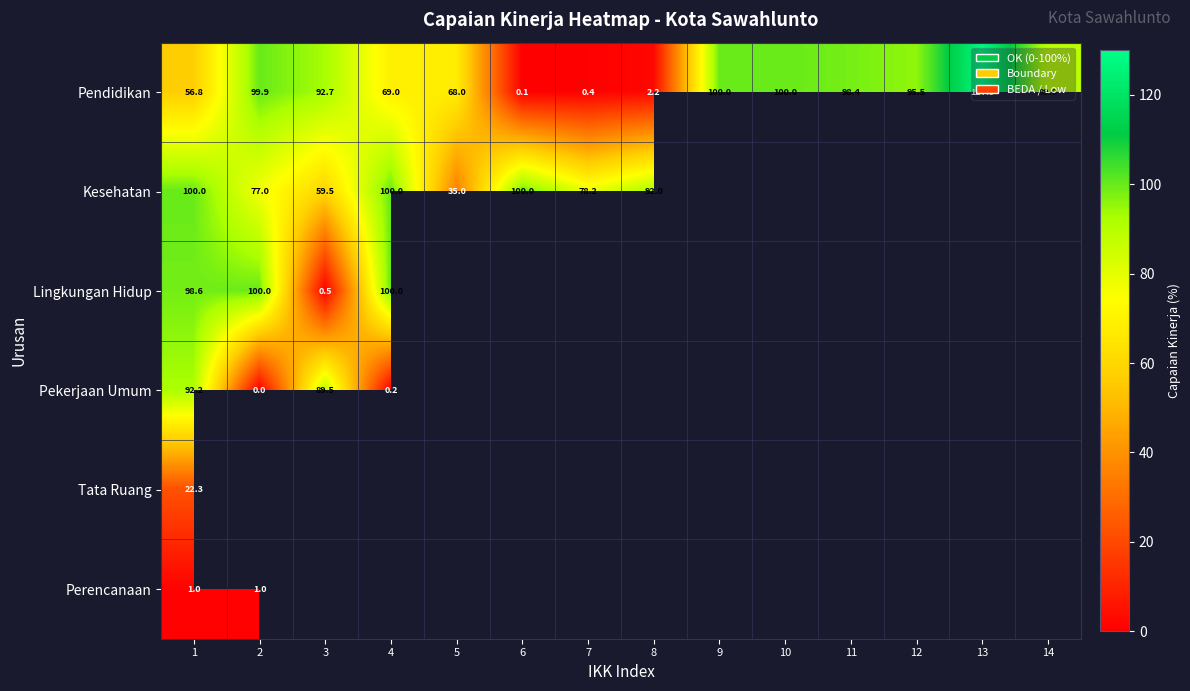

Rank the series at 1 from lowest to highest value.

Perencanaan, Tata Ruang, Pendidikan, Pekerjaan Umum, Lingkungan Hidup, Kesehatan